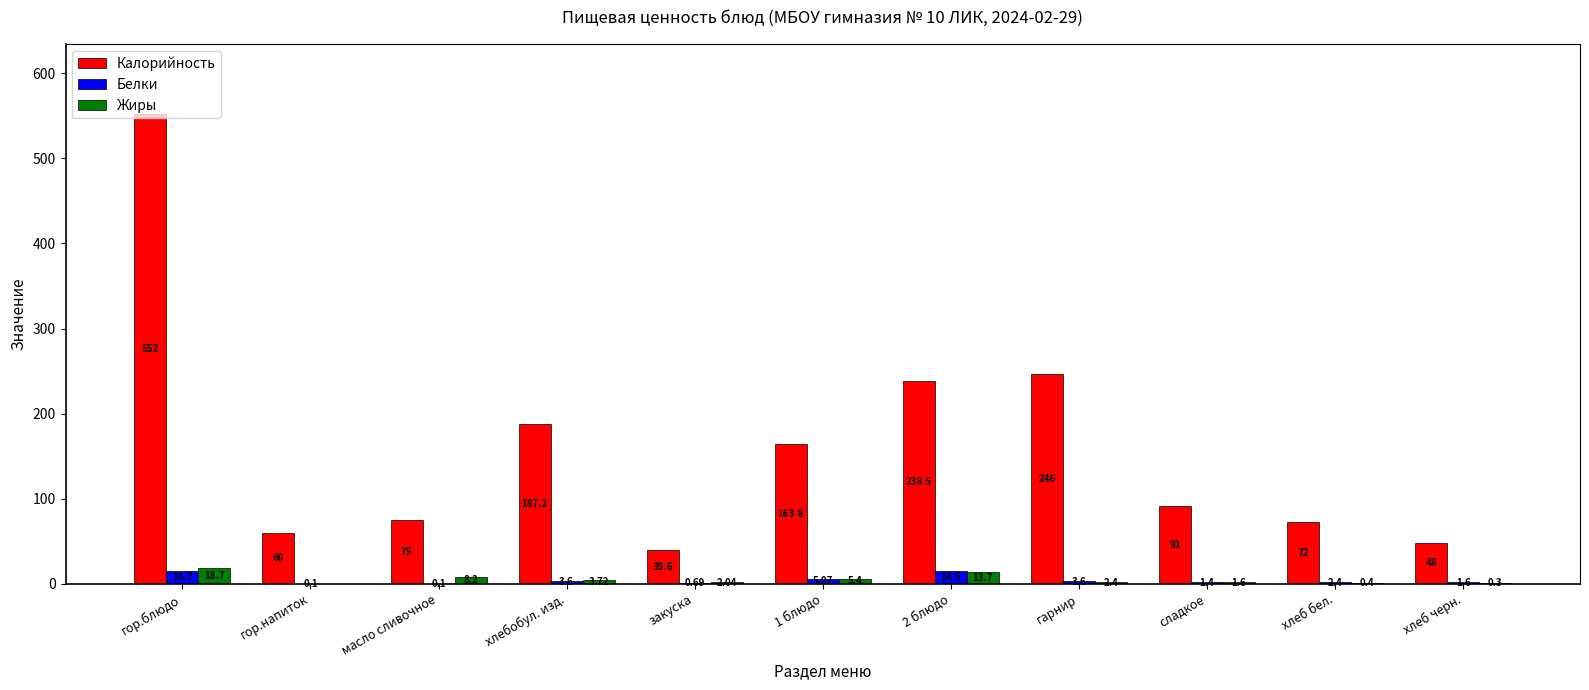

How many distinct data groups are displayed?

3